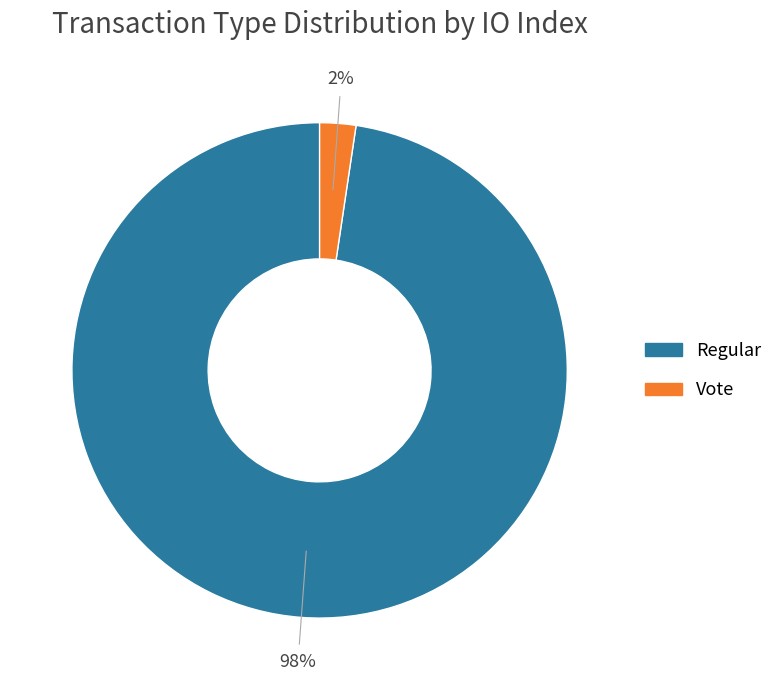

Count the number of slices in the pie.

2